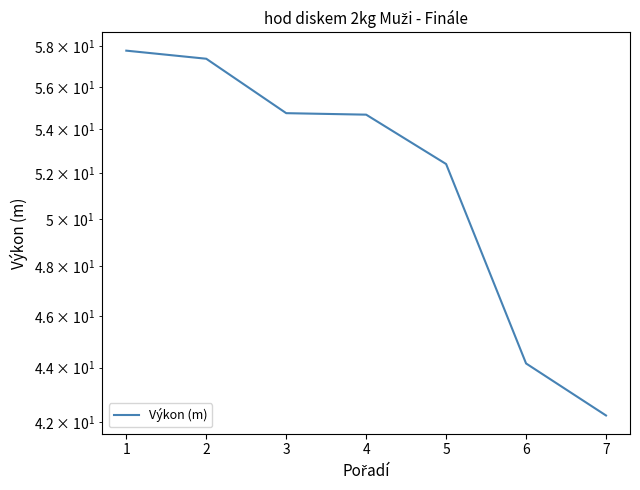

What is the change in value from 5 to 6?

-8.2